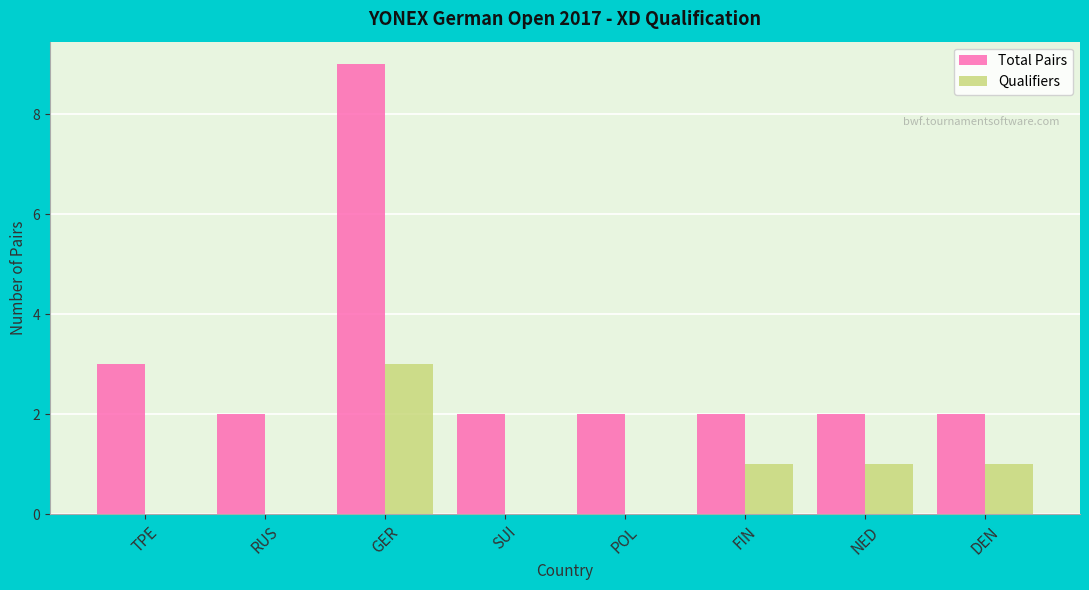

What is the highest value of the Total Pairs series?

9